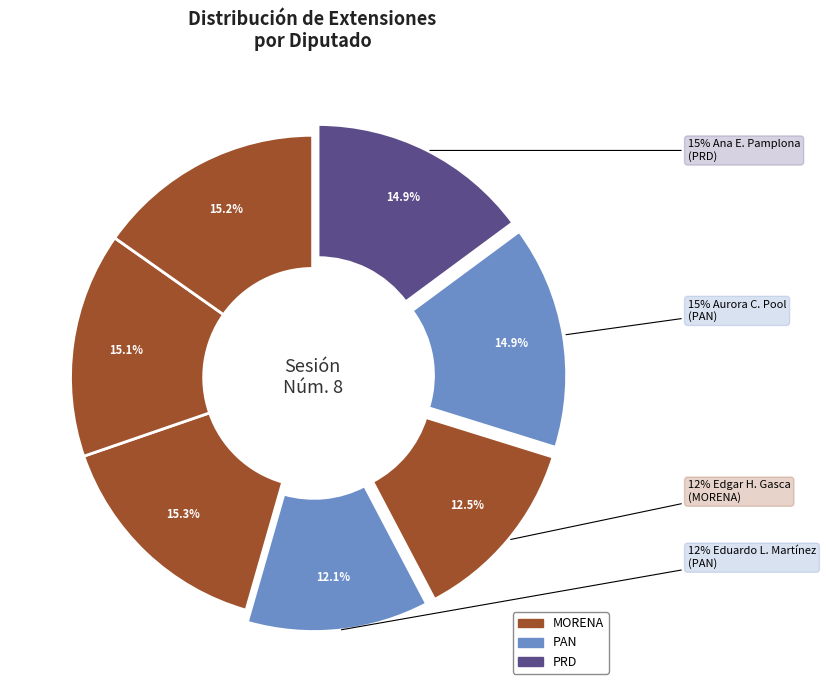

Rank the categories by value from highest to lowest.

Erika Guadalupe Castillo Acosta, María Cristina Torres Gómez, Euterpe Alicia Gutiérrez Valasis, Aurora Concepción Pool Cauich, Ana Ellamin Pamplona Ramírez, Edgar Humberto Gasca Arceo, Eduardo Lorenzo Martínez Arcila